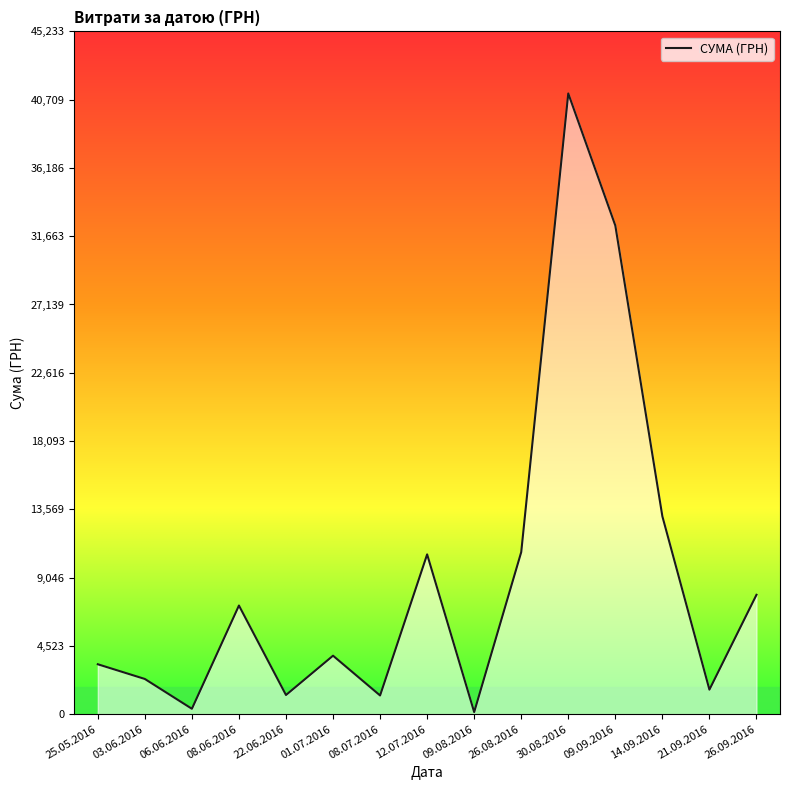

What position from the right is 22.06.2016?

11